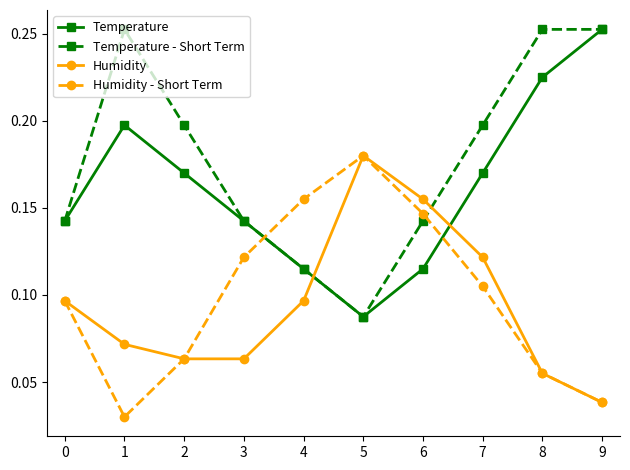

Between 5 and 6, which series saw the biggest shift?

Temperature - Short Term